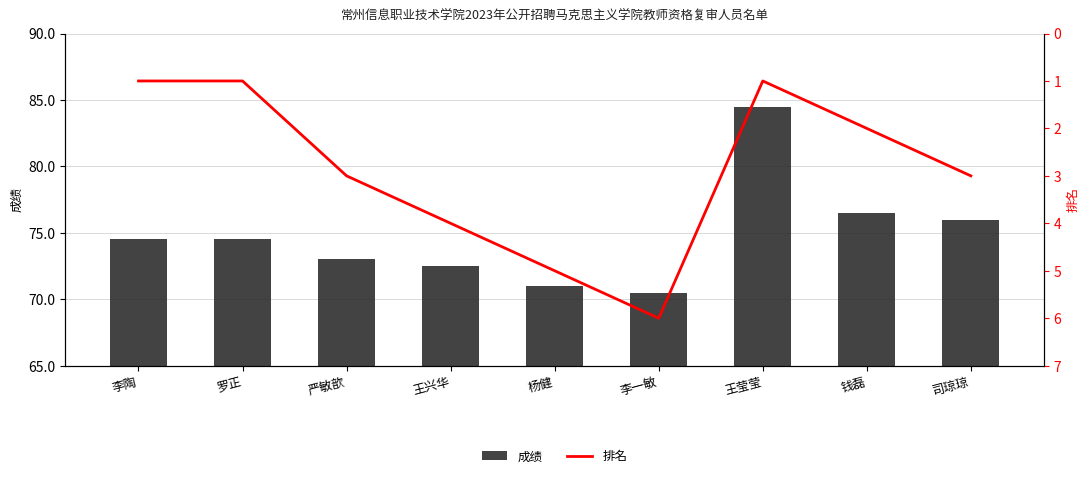

Count the number of data series in this chart.

2